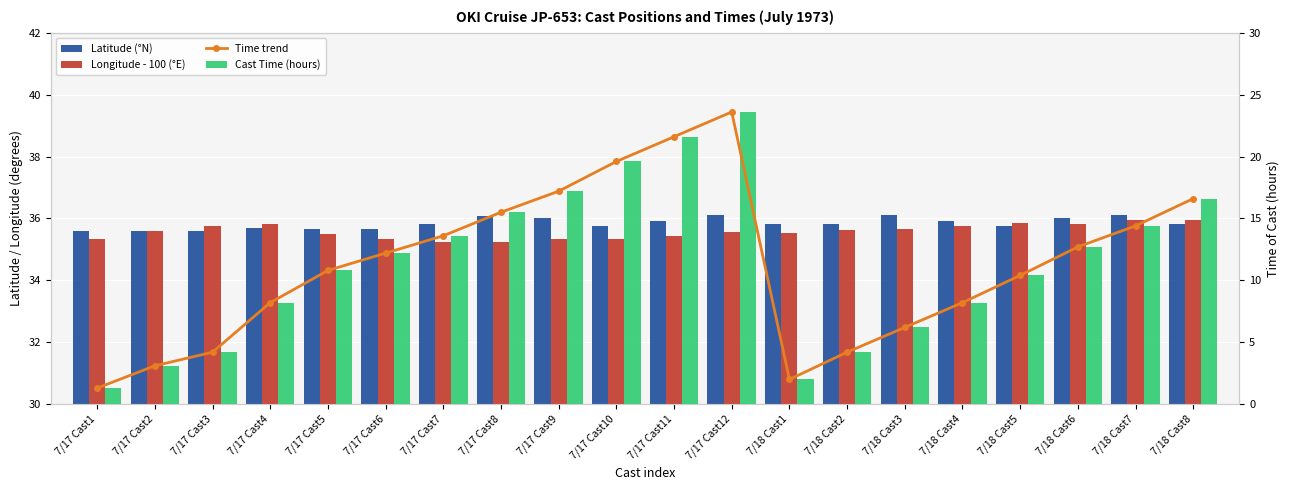

What is the value of the Latitude (°N) bar at the 6th from the left?

35.7